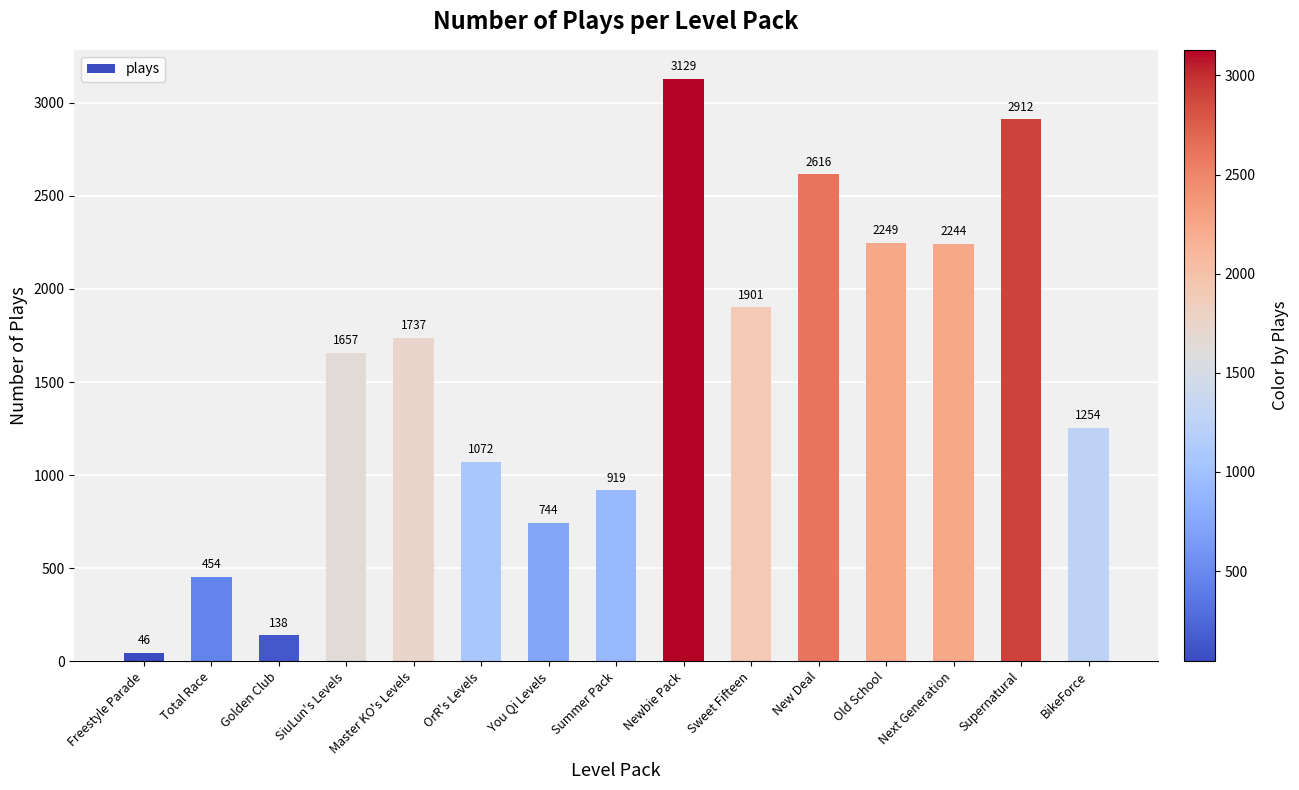

What is the ratio of the value at OrR's Levels to the value at Next Generation?

0.5